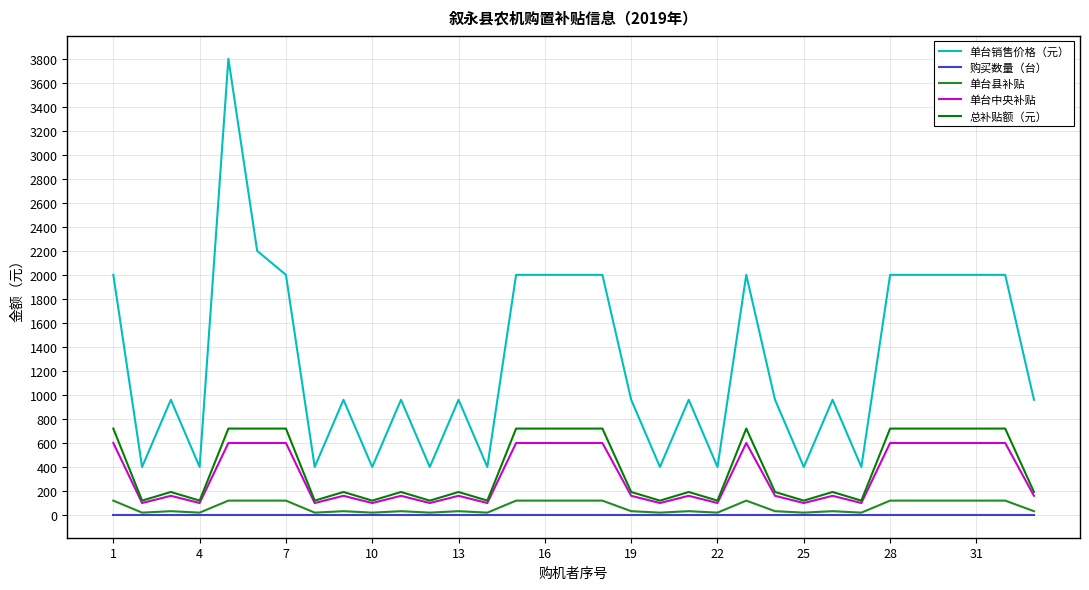

True or false: 单台销售价格（元） and 购买数量（台） intersect in this chart.

False